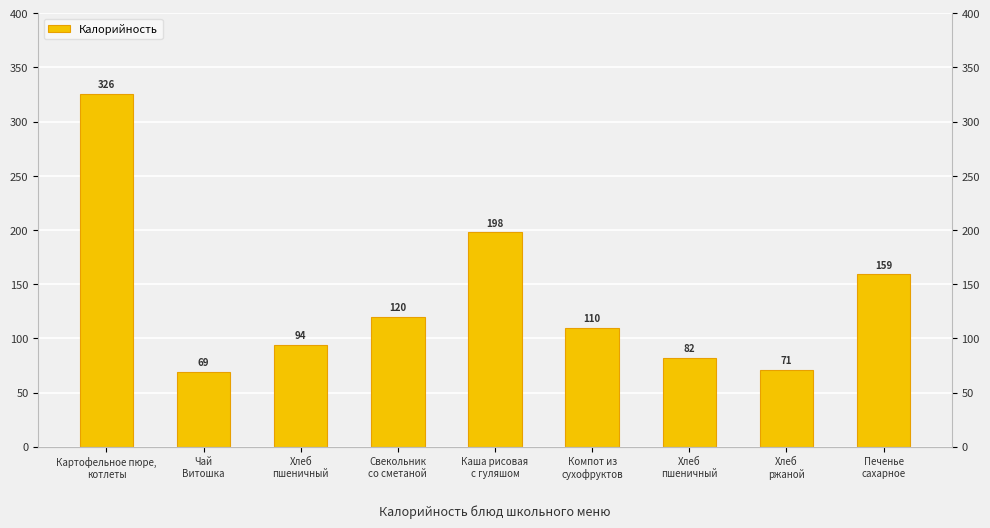

What is the ratio of the value at Хлеб
ржаной to the value at Каша рисовая
с гуляшом?

0.4